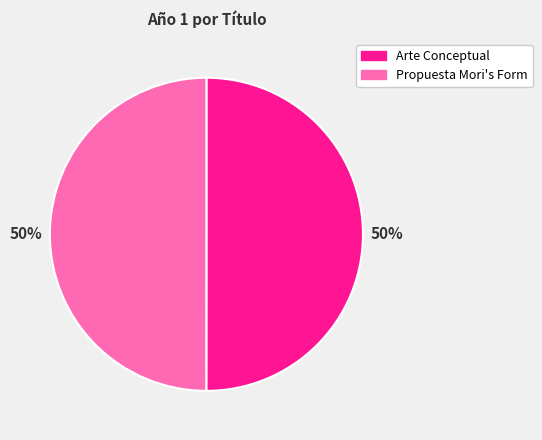

Is the sum of Propuesta Mori's Form and Arte Conceptual greater than half?

Yes